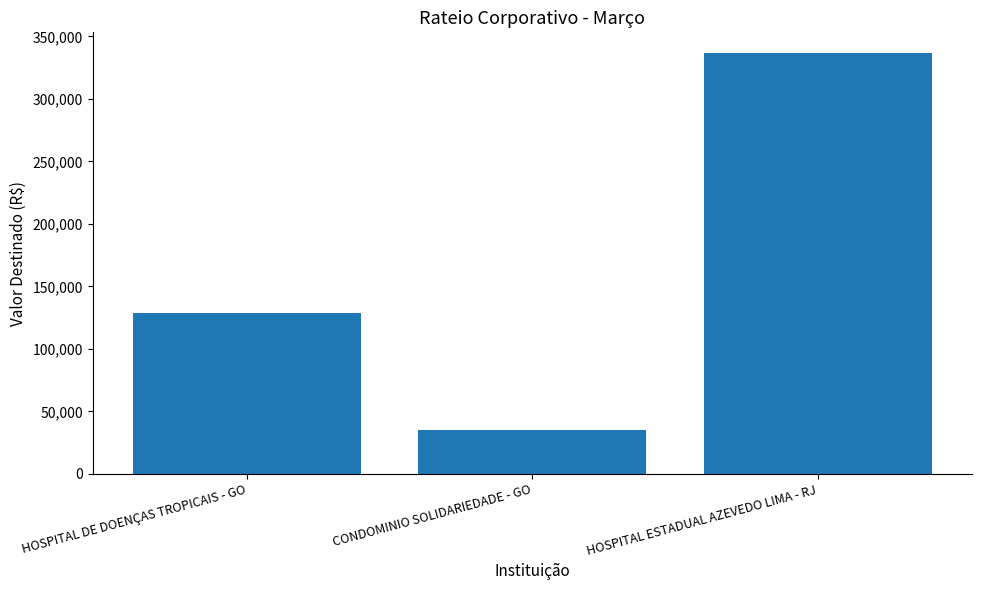

Reading left to right, extract all data points from this chart.

128572.5	35118.0	336378.2